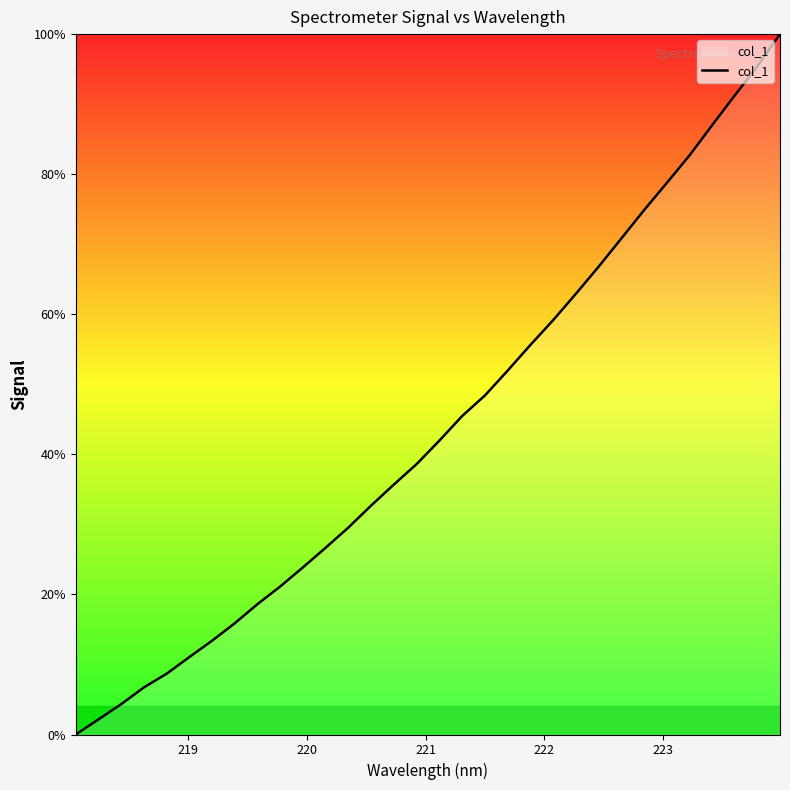

What is the greatest value displayed?

100.0